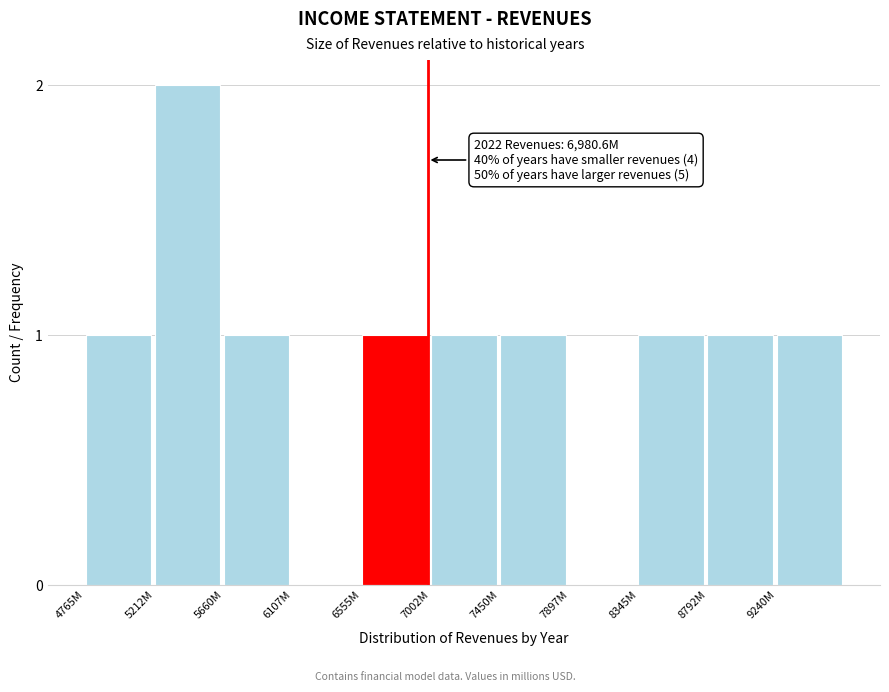

Reading left to right, transcribe all the data shown in this chart.

4765M=1	5212M=2	5660M=1	6107M=0	6555M=1	7002M=1	7450M=1	7897M=0	8345M=1	8792M=1	9240M=1